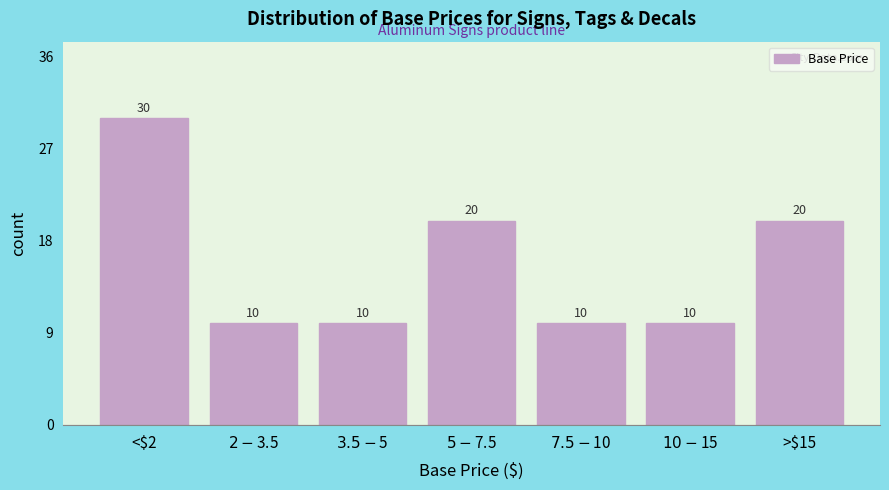

Reading left to right, list all the values displayed in this chart.

30	10	10	20	10	10	20